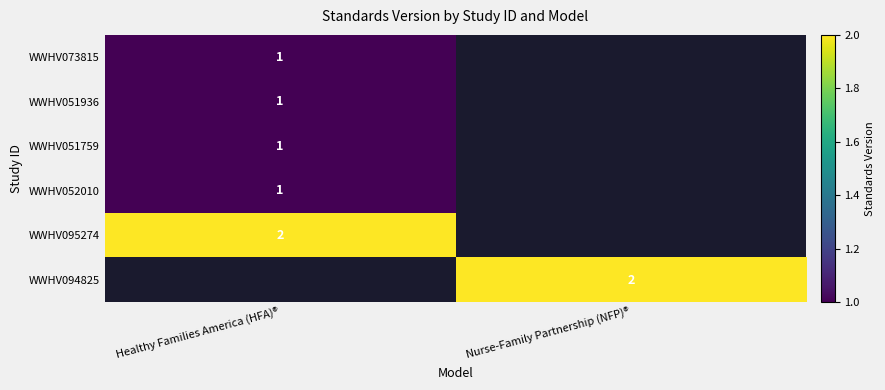

The value of WWHV094825 at Nurse-Family Partnership (NFP)® is 1. True or false?

False